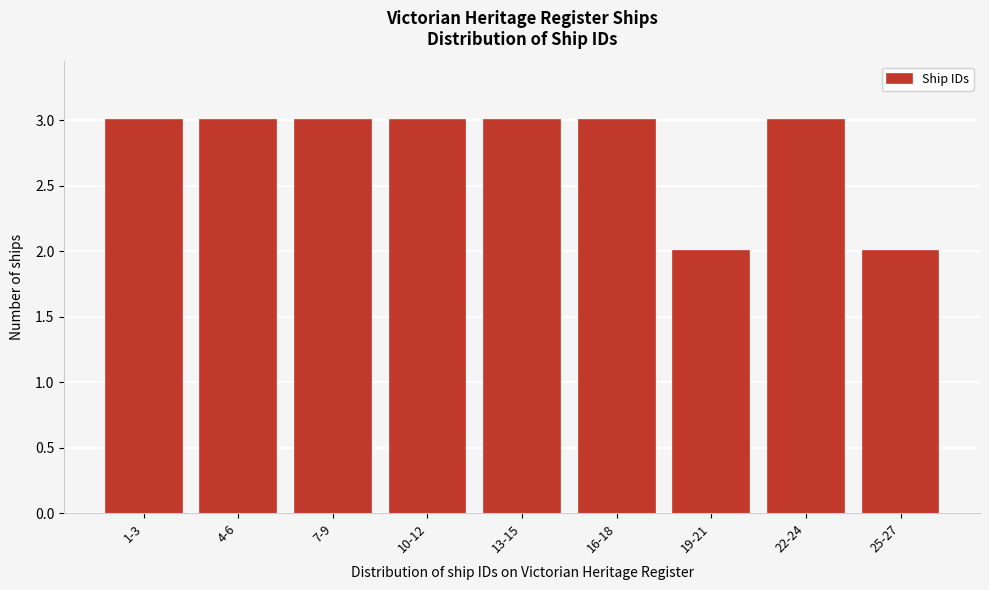

Reading left to right, what are all the values shown in this chart?

1-3=3	4-6=3	7-9=3	10-12=3	13-15=3	16-18=3	19-21=2	22-24=3	25-27=2